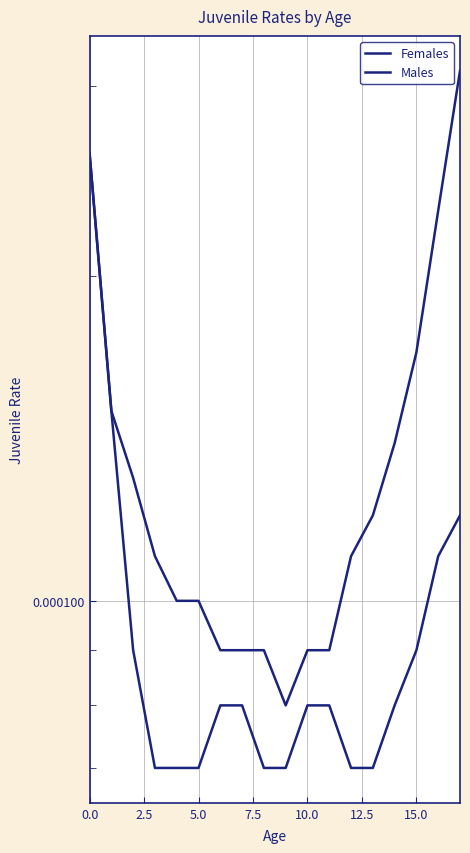

At 17, list the series in order from largest to smallest.

Males, Females